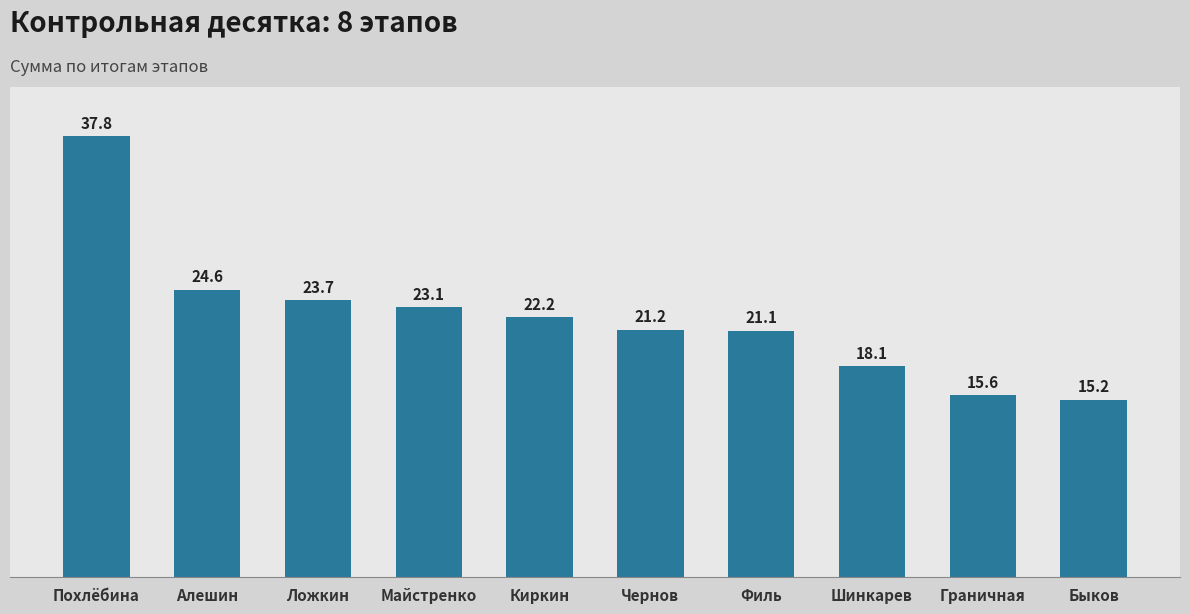

What position from the right is Граничная?

2